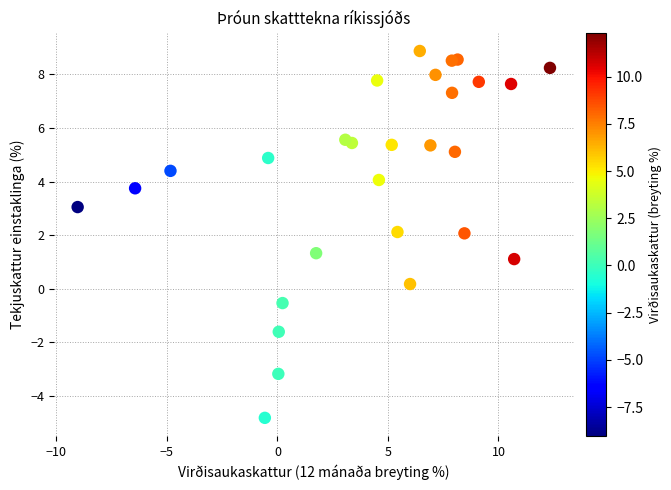

What is the range of Y values (max minus min)?

13.7